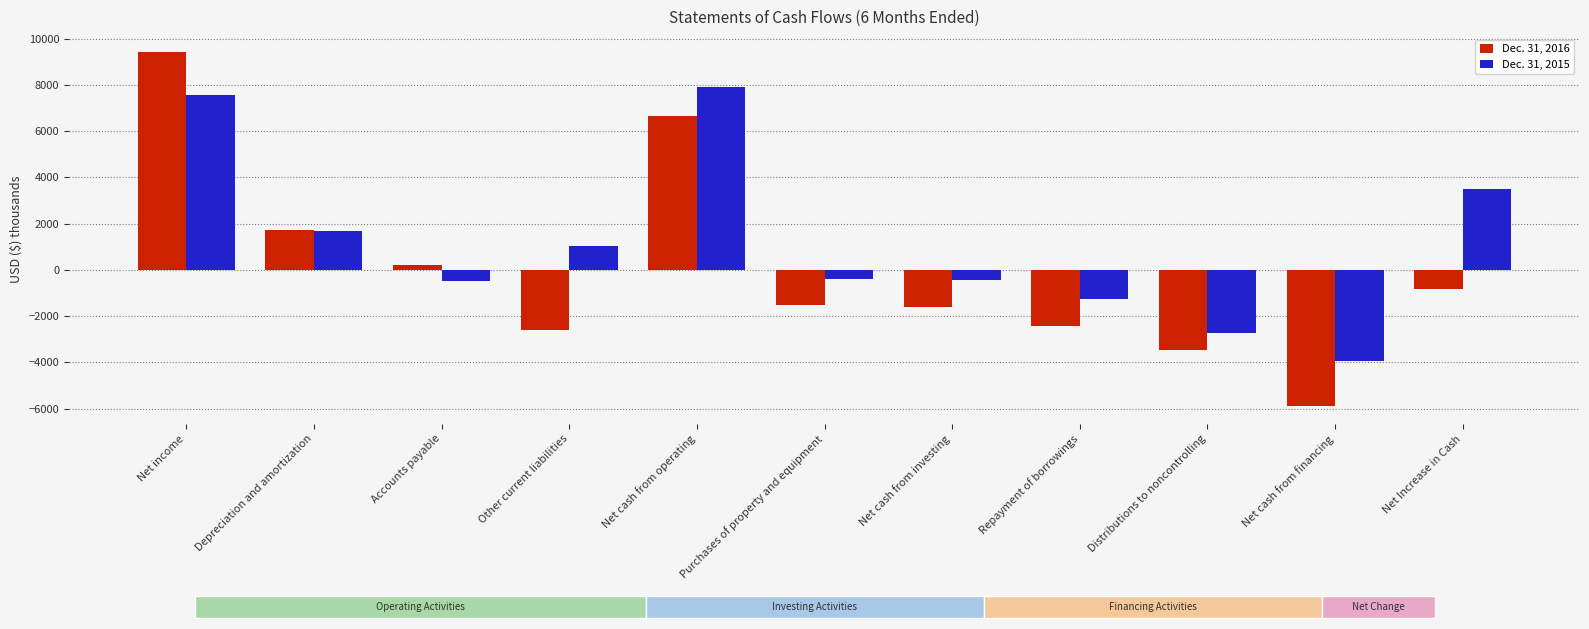

What is the label of the 10th bar from the left?

Net cash from financing